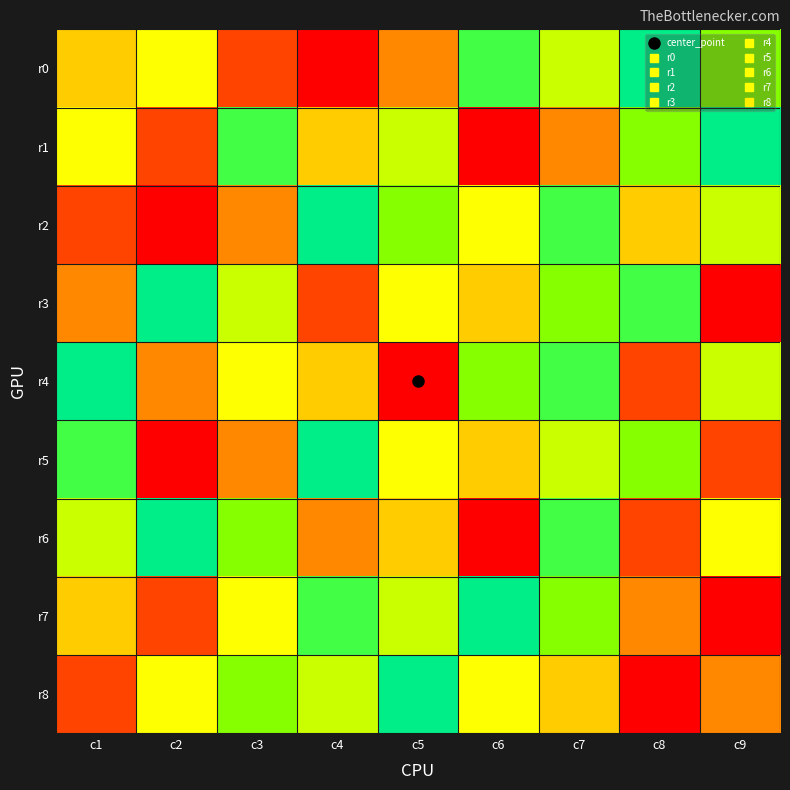

Which series has the widest spread of values?

r0